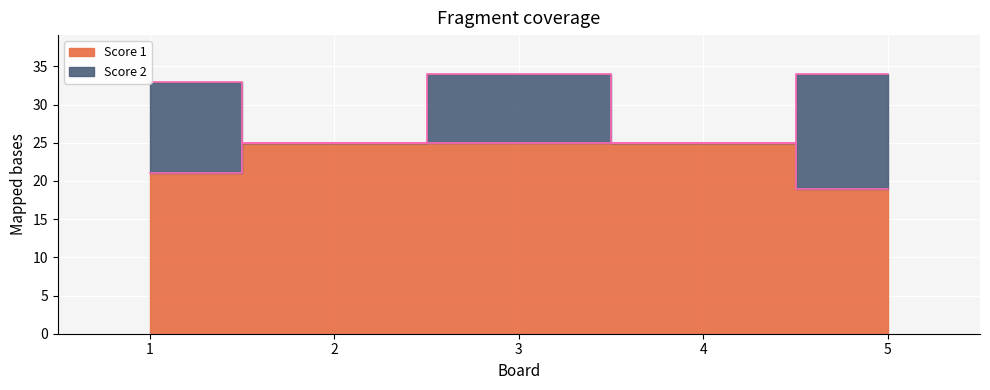

True or false: the data has more than 2 interior local peaks.

False